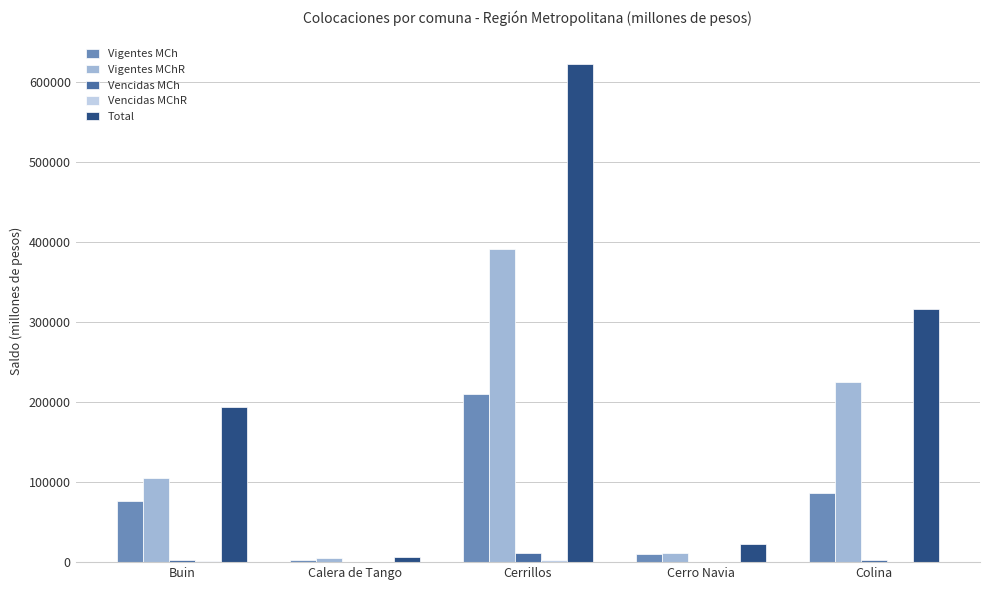

Which series has the largest total across all categories?

Total